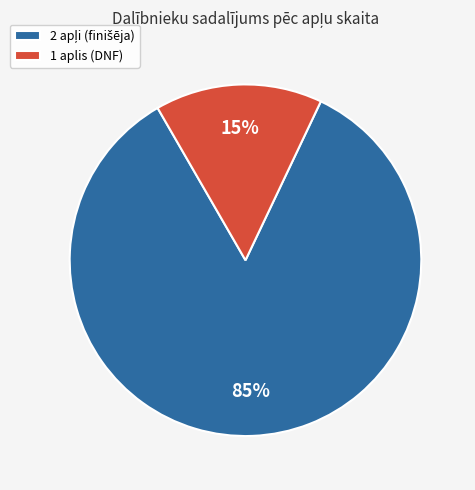

Does any single category account for the majority?

Yes